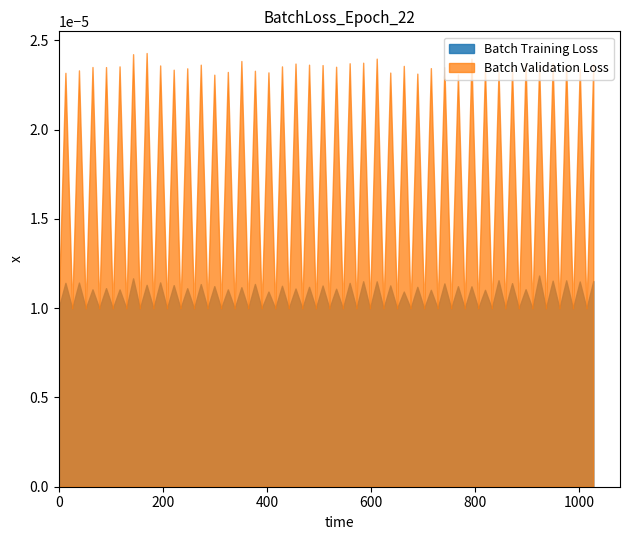

List the series in order of their peak value, highest first.

Batch Validation Loss, Batch Training Loss